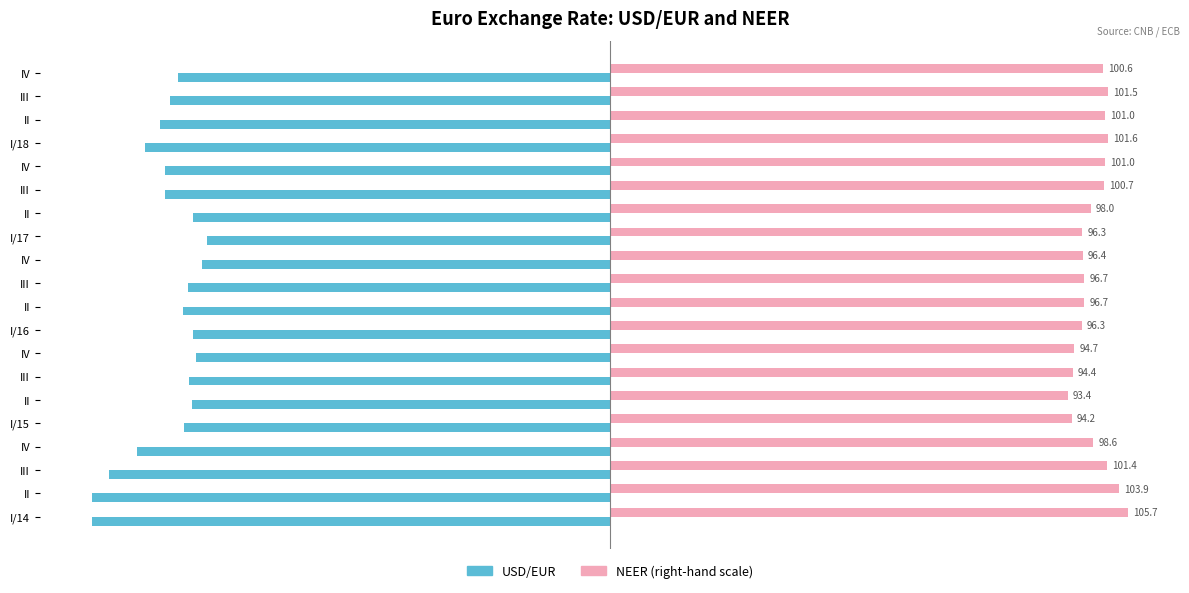

What are all the series names shown in the legend?

USD/EUR, NEER (right-hand scale)